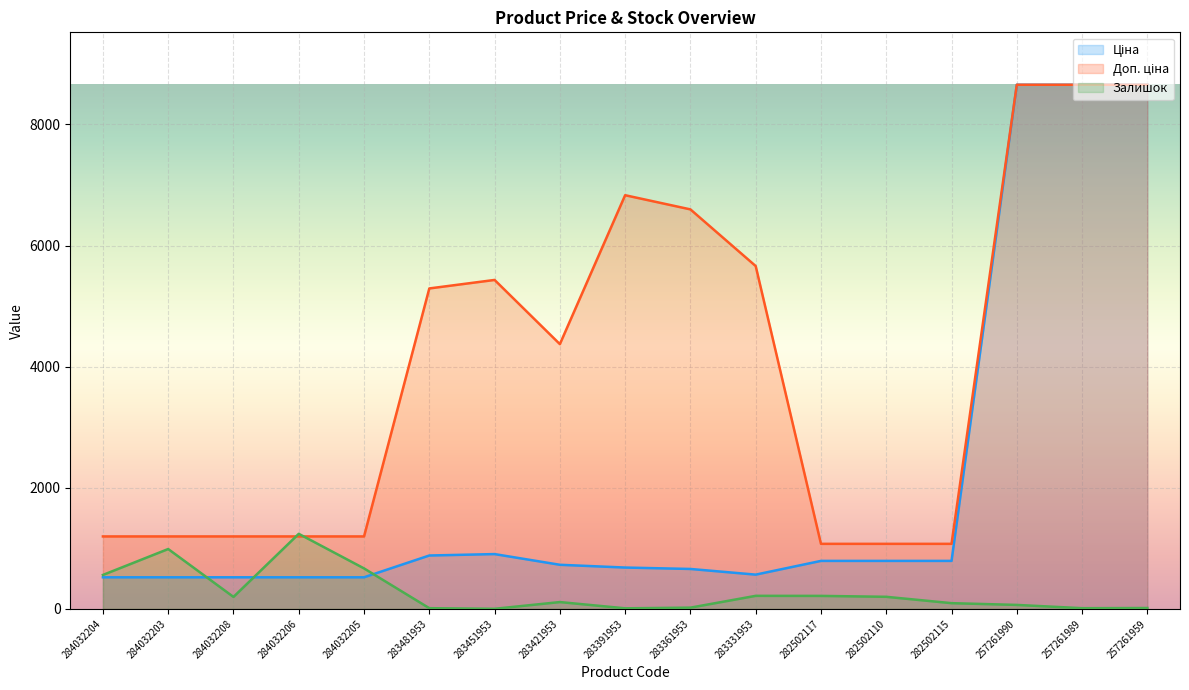

Which series has the largest range (max minus min)?

Ціна